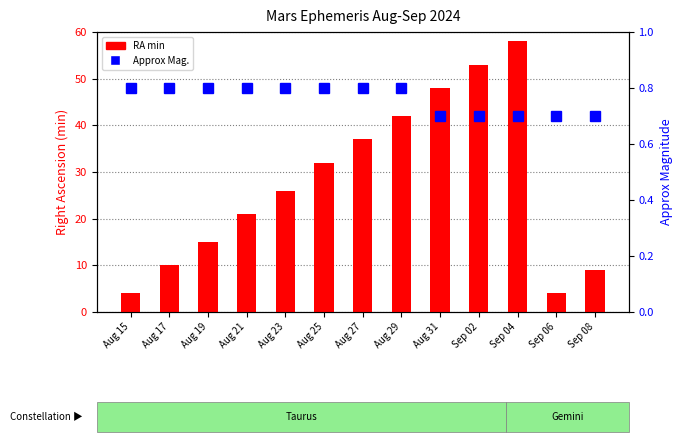

True or false: RA min has a value of 4.0 at Sep 06.

True